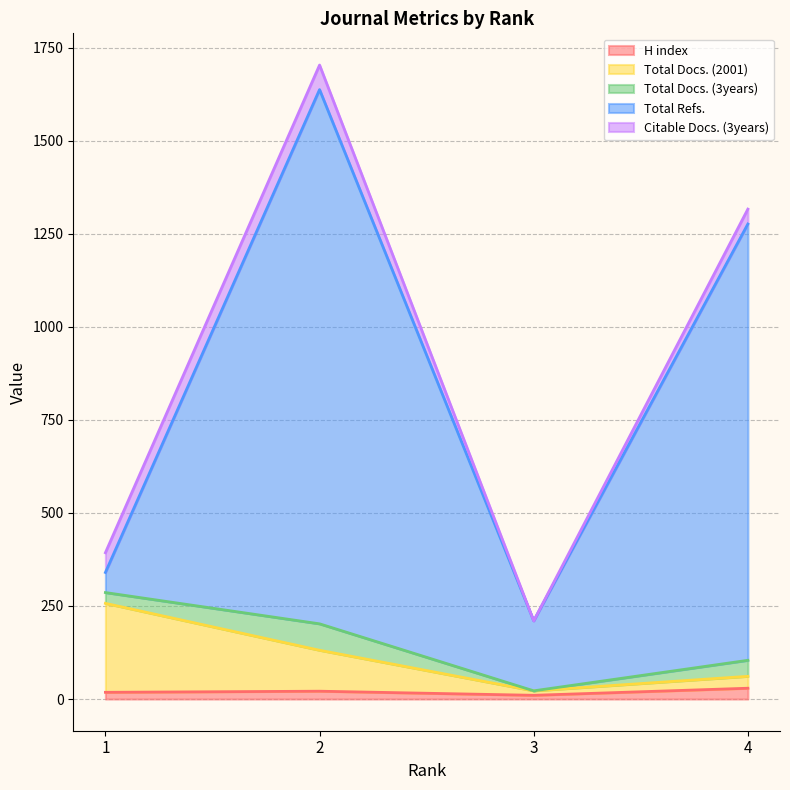

Is it true that H index equals 10 at 3?

True